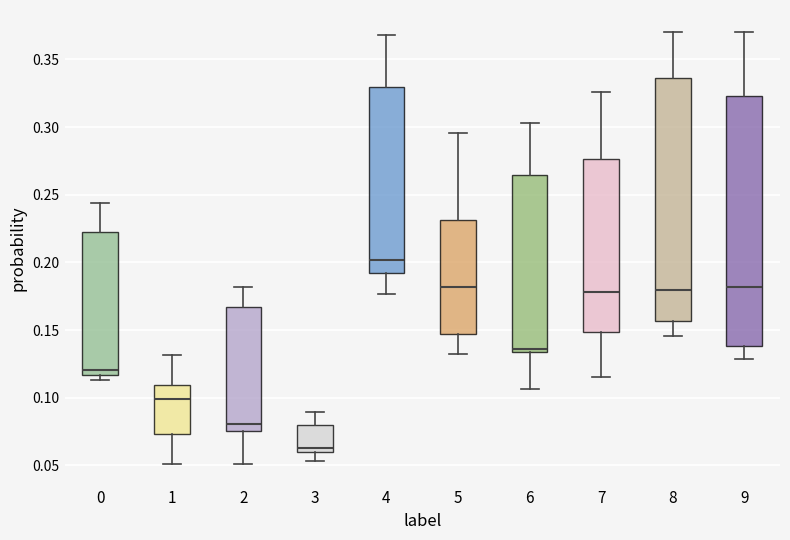

Reading left to right, read every box against the y-axis: the position of its median line, the range the box covers, and the ends of its whiskers. The values are not printed on the chart, so give them approximately, as read against the axis.

0: median 0.120, box 0.115 to 0.220, whiskers 0.115 (just below the box's lower edge) to 0.245
1: median 0.100, box 0.075 to 0.110, whiskers 0.050 to 0.130
2: median 0.080, box 0.075 to 0.165, whiskers 0.050 to 0.180
3: median 0.065, box 0.060 to 0.080, whiskers 0.055 to 0.090
4: median 0.200, box 0.190 to 0.330, whiskers 0.175 to 0.370
5: median 0.180, box 0.145 to 0.230, whiskers 0.130 to 0.295
6: median 0.135 (just above the box's lower edge), box 0.135 to 0.265, whiskers 0.105 to 0.305
7: median 0.180, box 0.150 to 0.275, whiskers 0.115 to 0.325
8: median 0.180, box 0.155 to 0.335, whiskers 0.145 to 0.370
9: median 0.180, box 0.140 to 0.325, whiskers 0.130 to 0.370